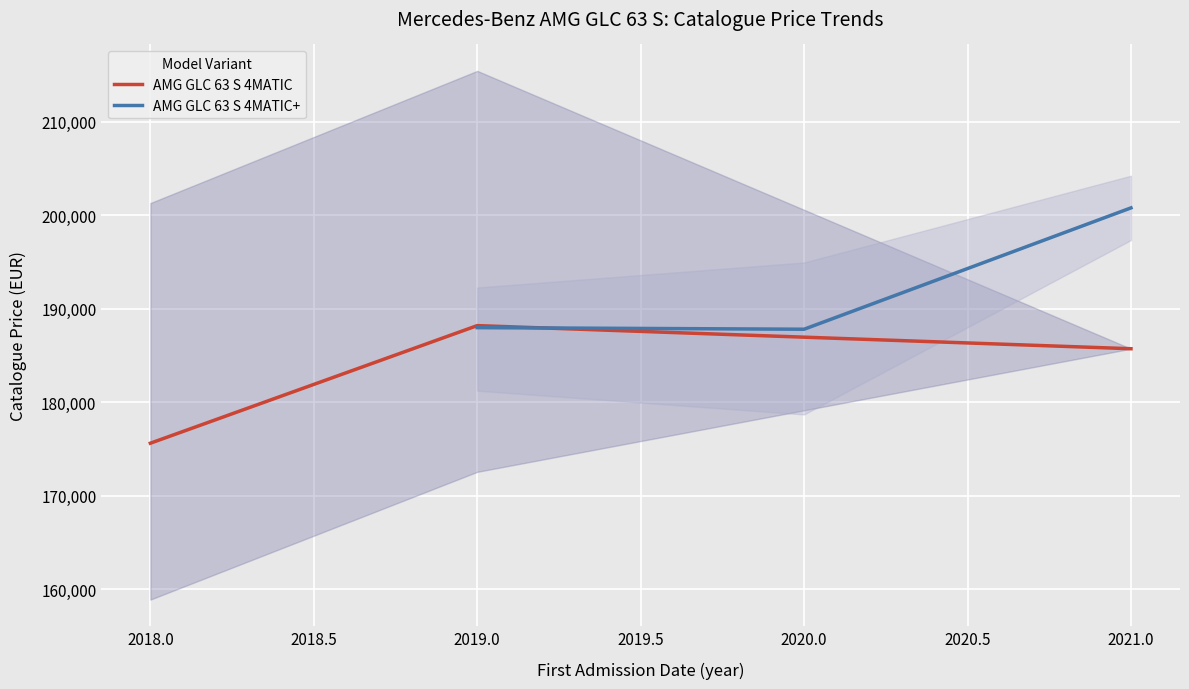

How many values in the AMG GLC 63 S 4MATIC series are below 185719?

1